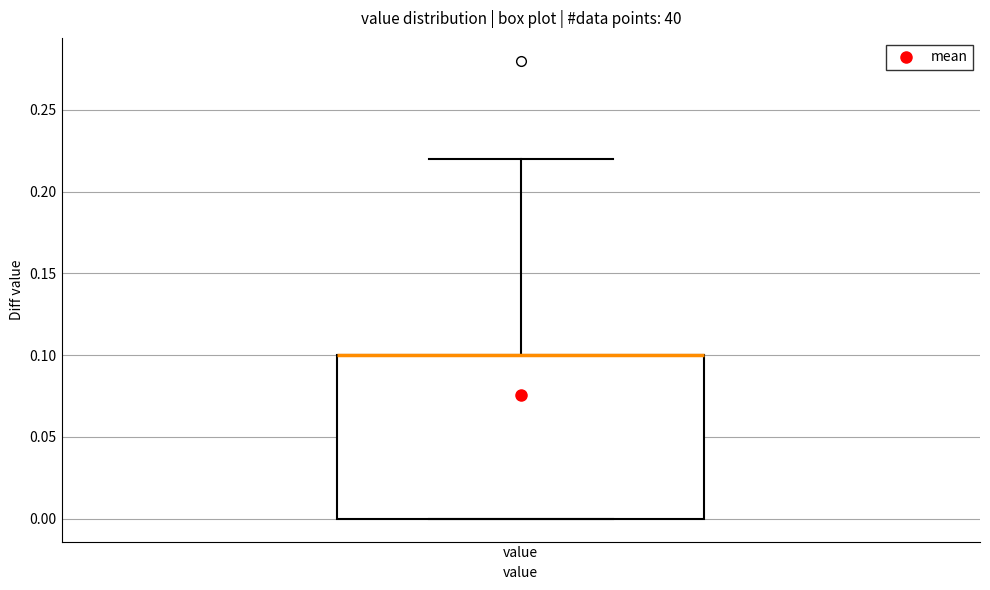

Read this box plot against the y-axis: the position of the median line, the range covered by the box, and the ends of both whiskers. The values are not printed on the chart, so give them approximately, as read against the axis.

median 0.10 (drawn on the box's upper edge), box 0.00 to 0.10, whiskers 0.00 to 0.22